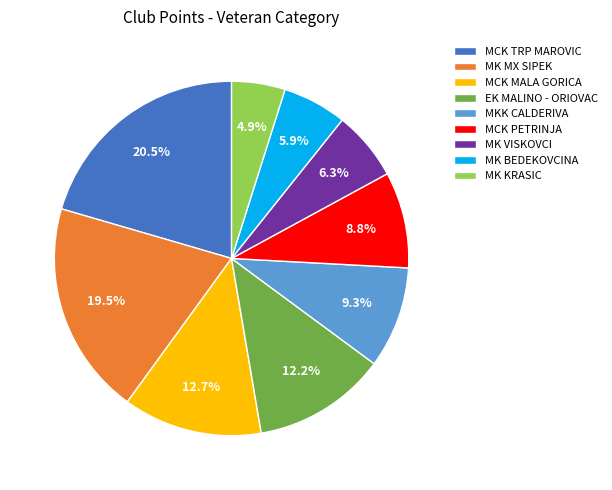

What percentage is the MK VISKOVCI slice, to the nearest percent?

6%